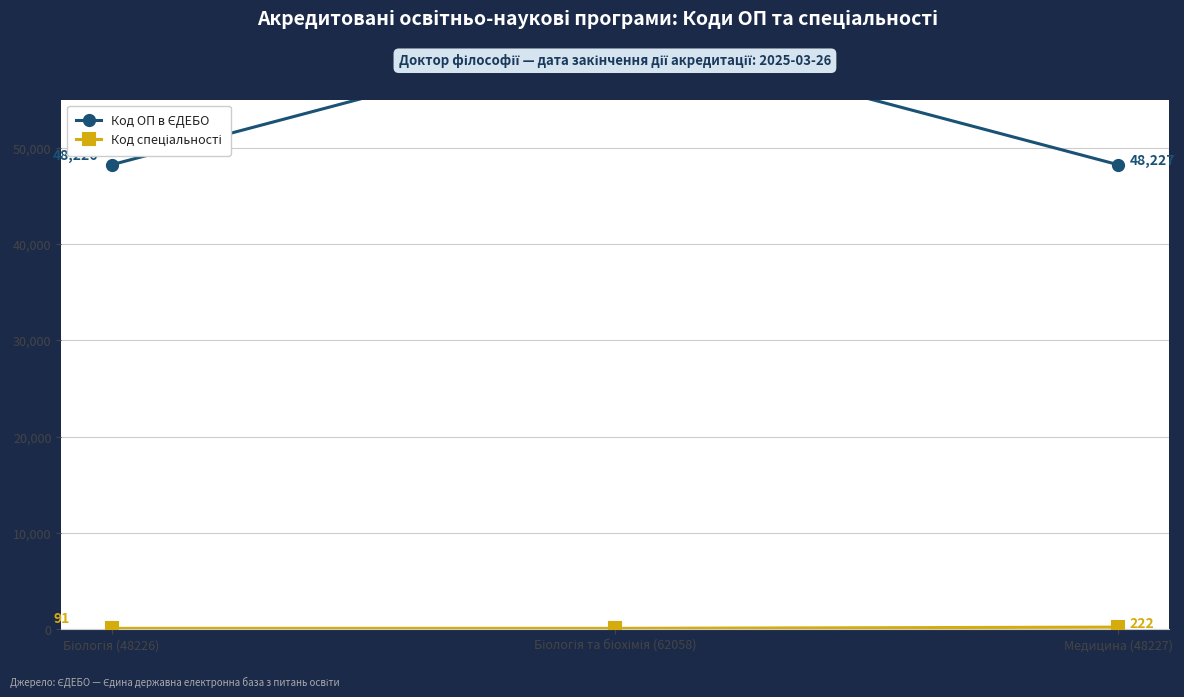

What position from the left is Біологія (48226)?

1